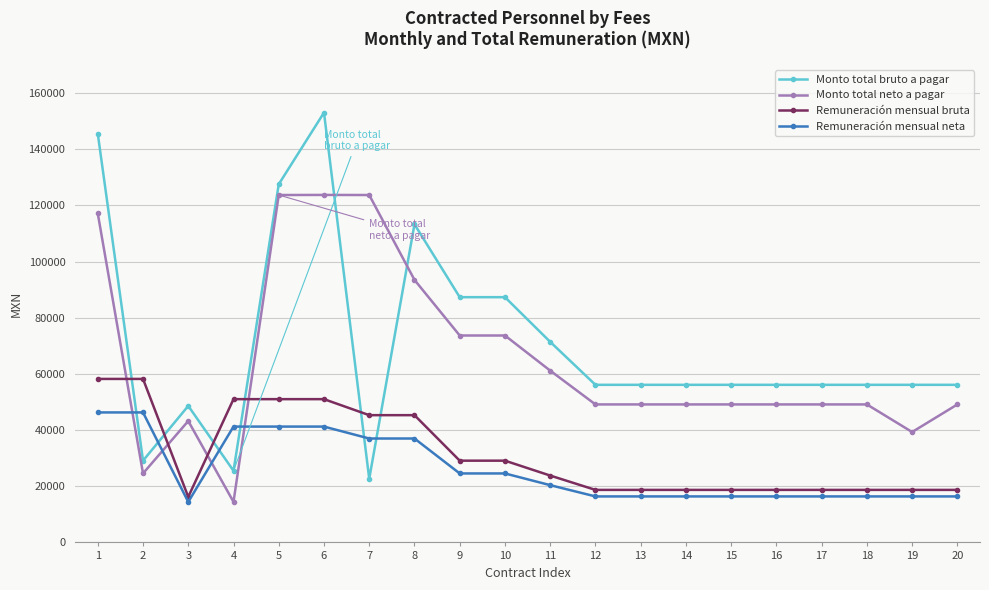

Which series ends up on top after the final intersection of Monto total neto a pagar and Monto total bruto a pagar?

Monto total bruto a pagar